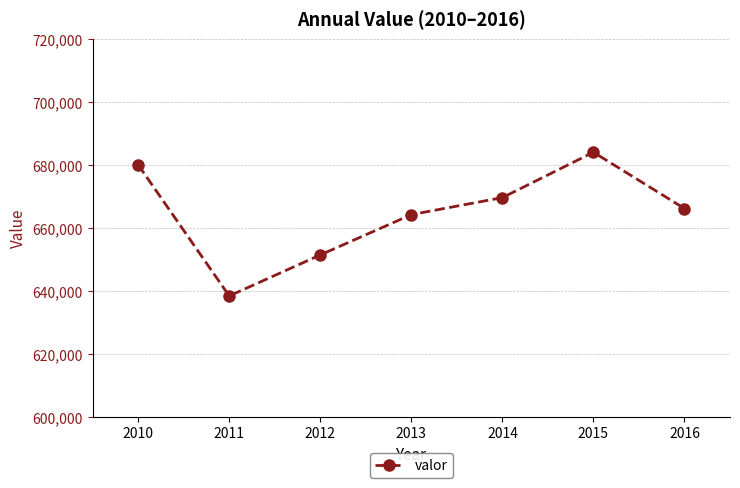

What is the value of the 2nd point from the left?

638413